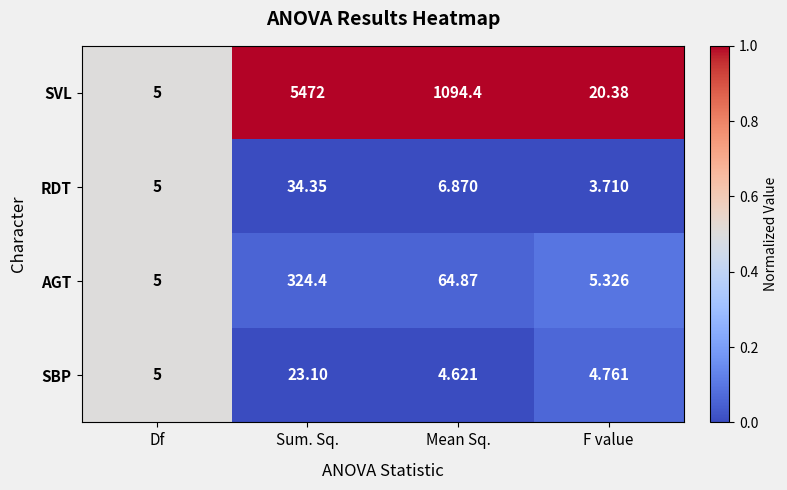

Between Sum. Sq. and F value, which series saw the biggest shift?

SVL